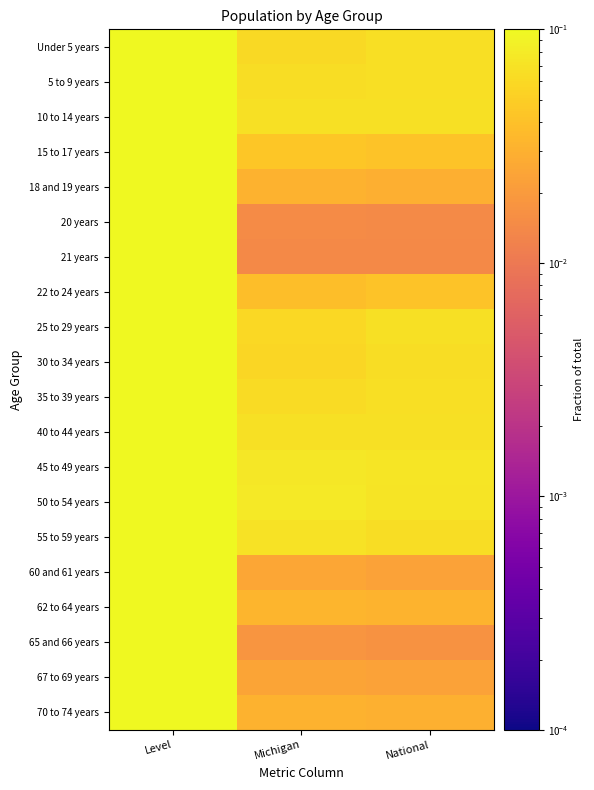

At which category is the sum across all series the highest?

Level